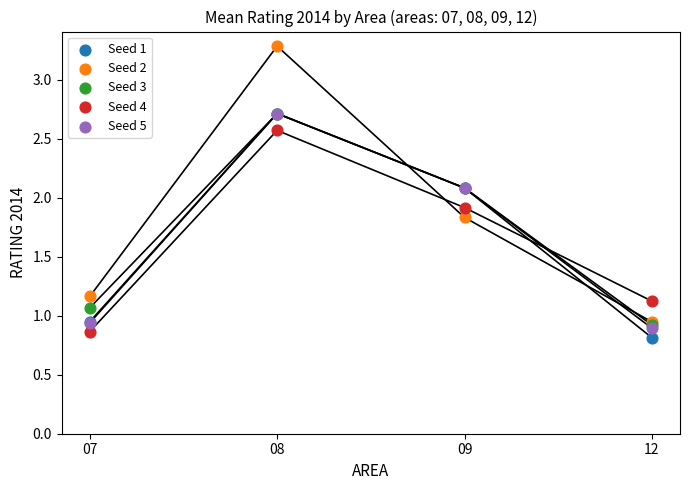

Which series has the widest spread of Y values?

Seed 2